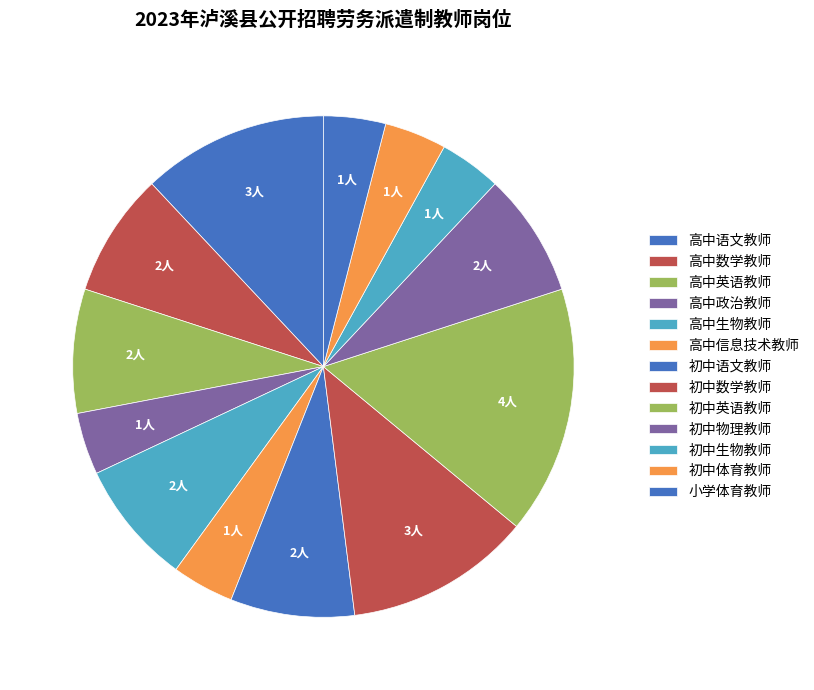

Which has a higher value, 高中数学教师 or 高中语文教师?

高中语文教师